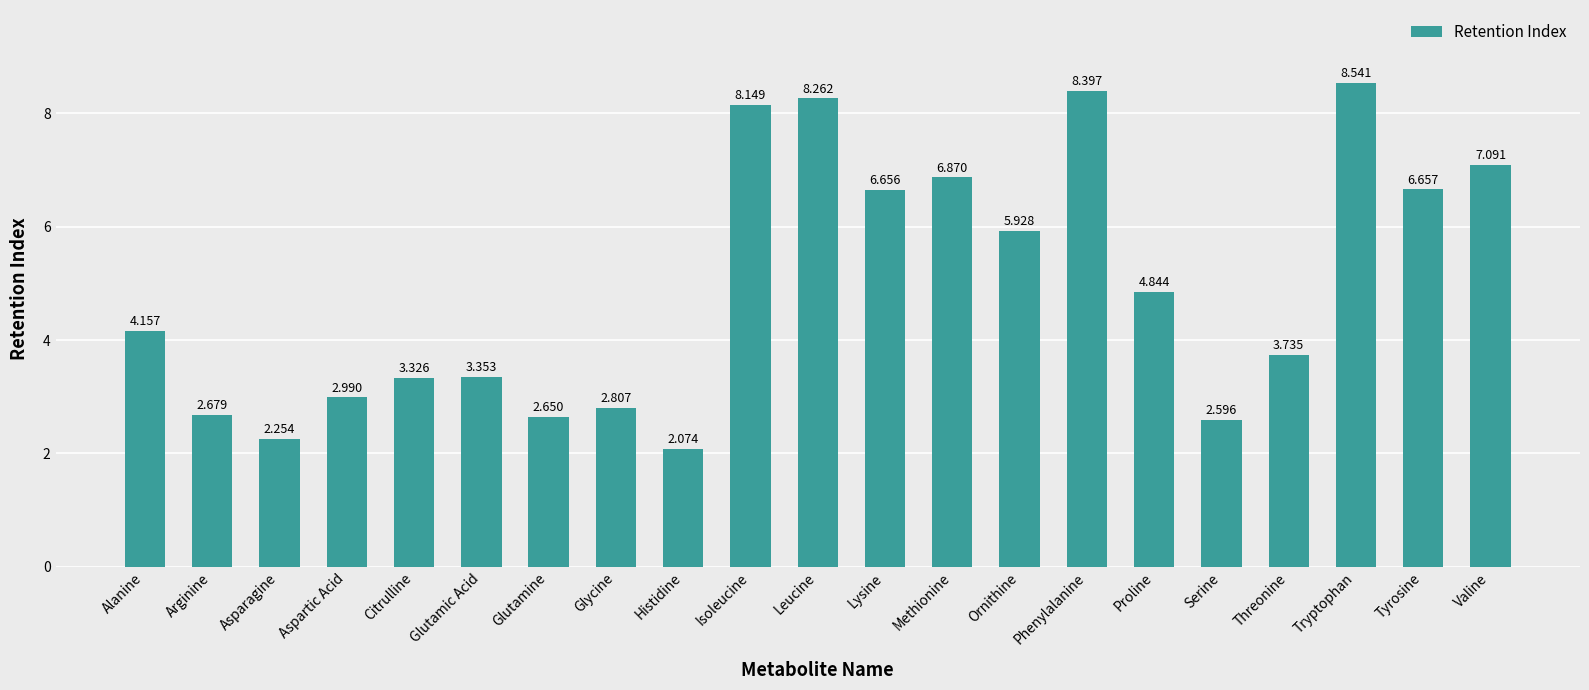

What is the difference between the values at Leucine and Aspartic Acid?

5.3